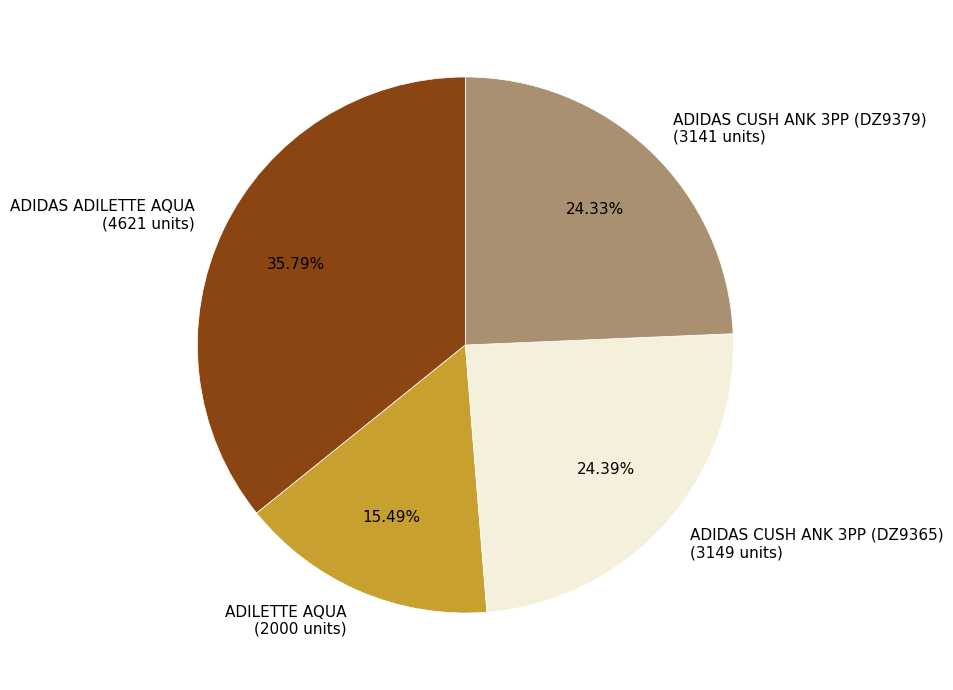

To the nearest percent, what portion does ADIDAS CUSH ANK 3PP (DZ9379) represent?

24%